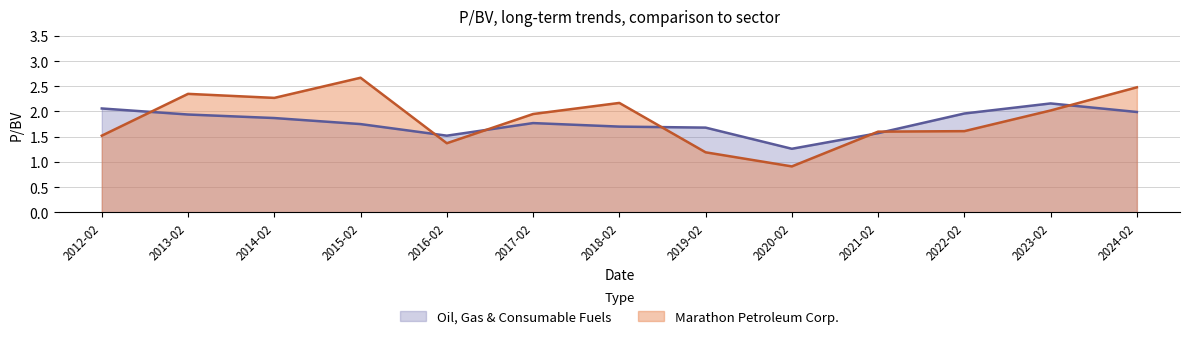

Is it true that Oil, Gas & Consumable Fuels equals 3.4 at 2022-02?

False